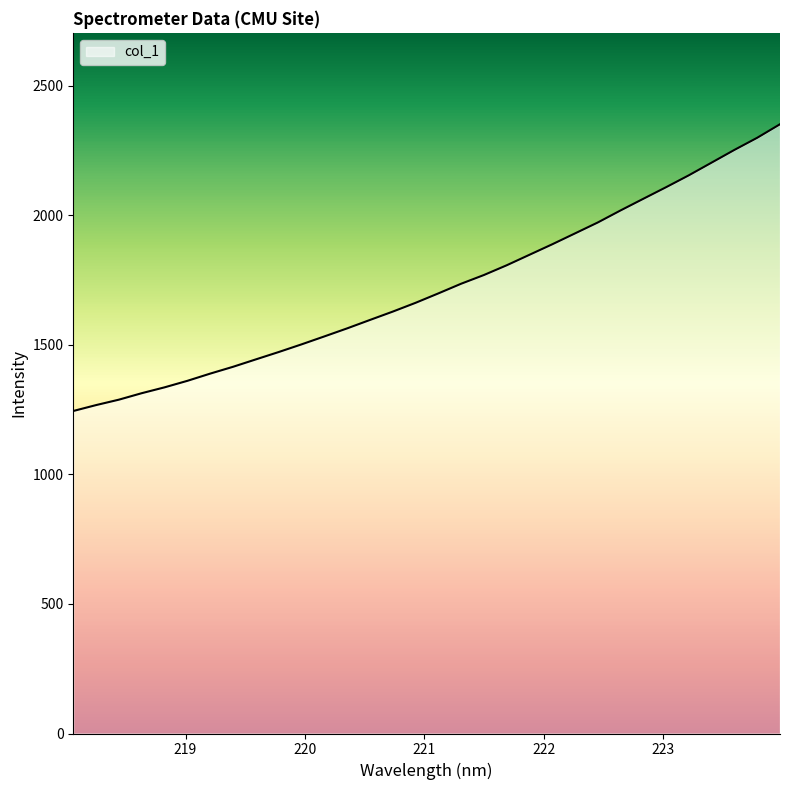

What is the maximum value shown in the chart?

2351.7